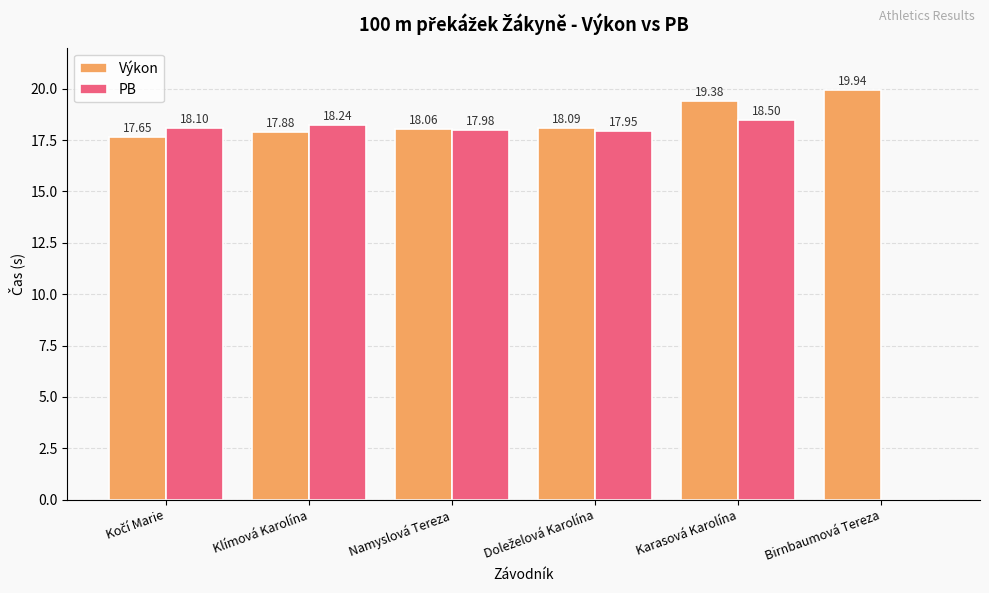

How many data points in PB are above 18?

3